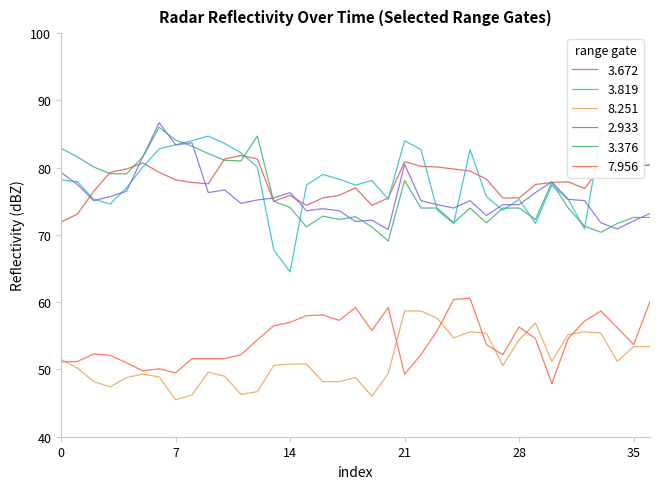

The value of 2.933 at 0 is 26.3. True or false?

False